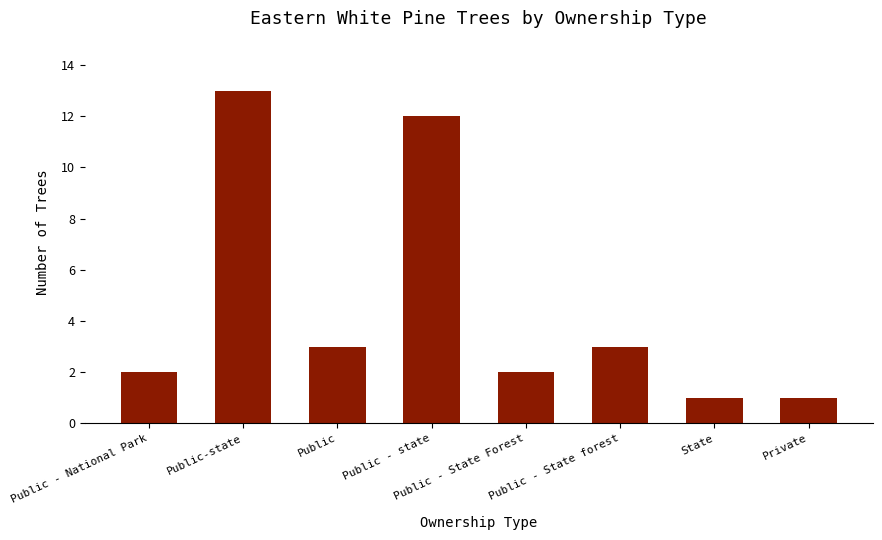

Which label corresponds to the largest value in the chart?

Public-state